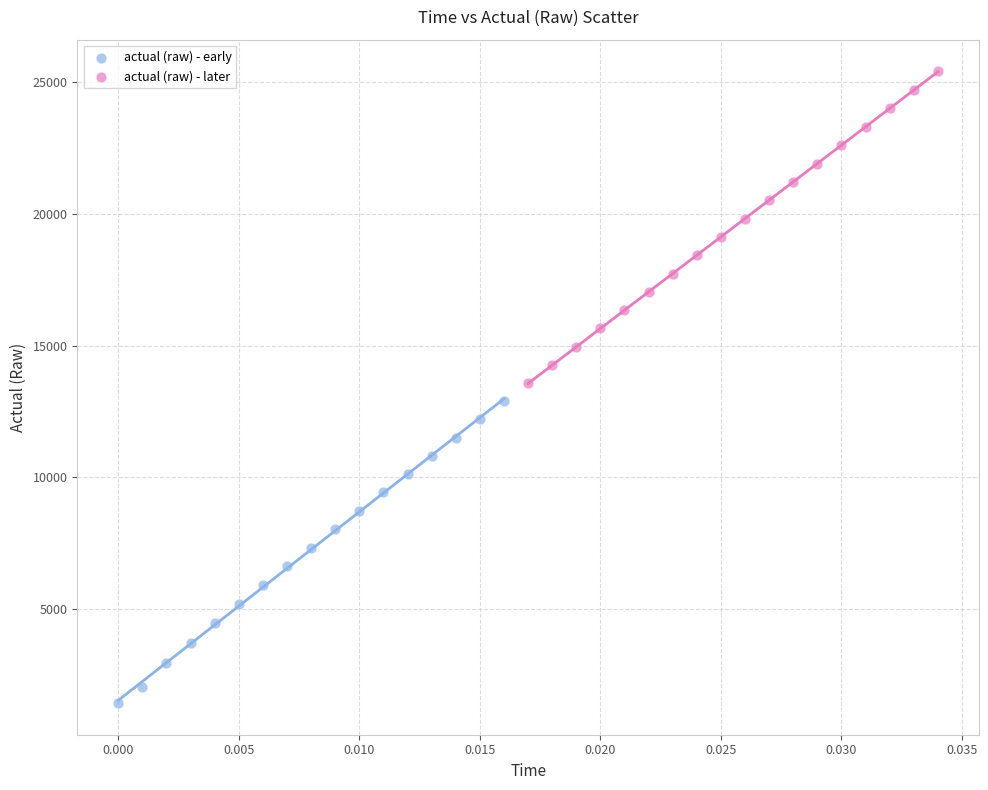

Which series reaches the maximum Y coordinate?

actual (raw) - later